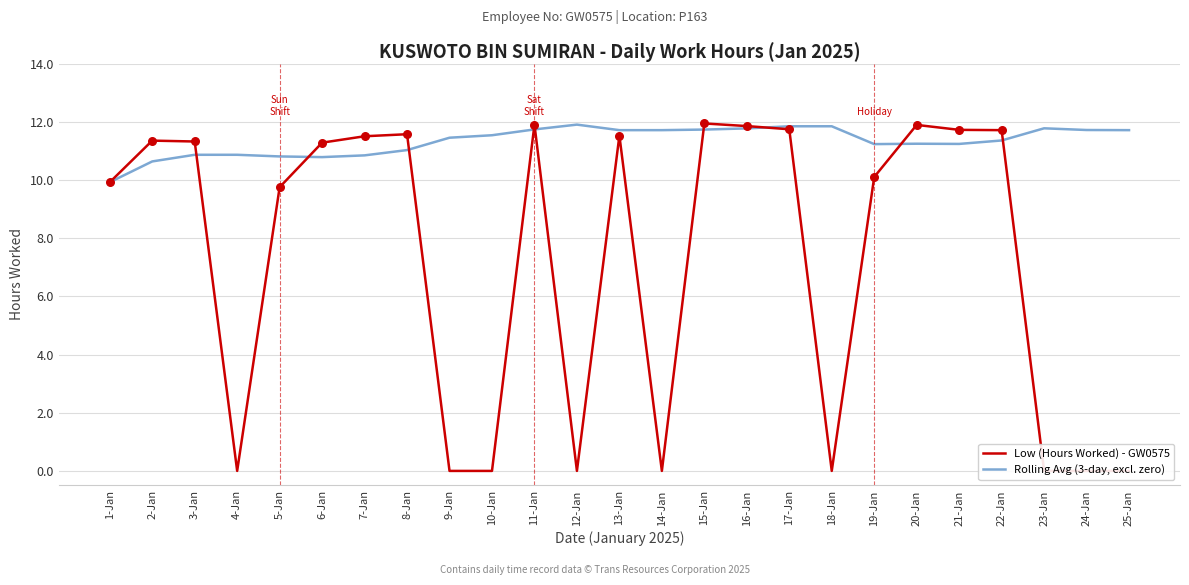

At how many categories does at least one series exceed 7?

25